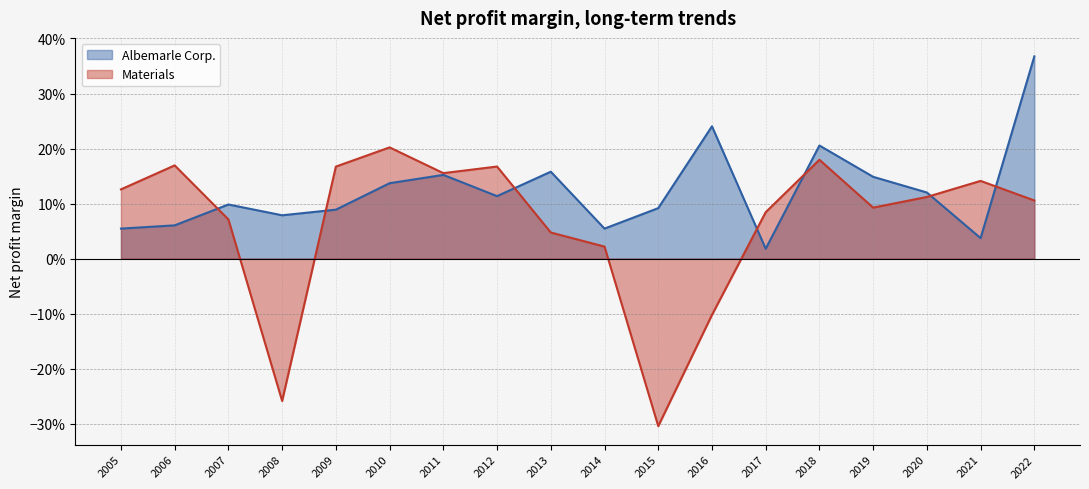

True or false: Albemarle Corp. has more than 0 points higher than both neighbors.

True